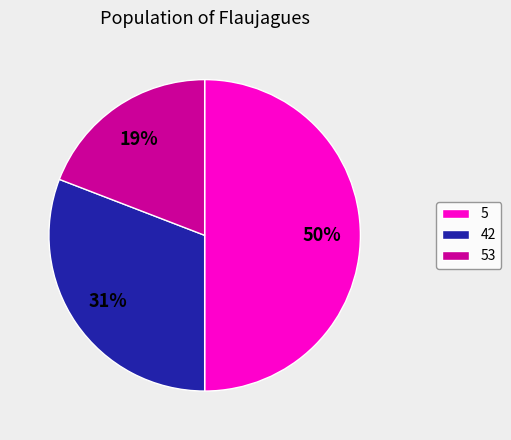

How many segments does this pie chart have?

3